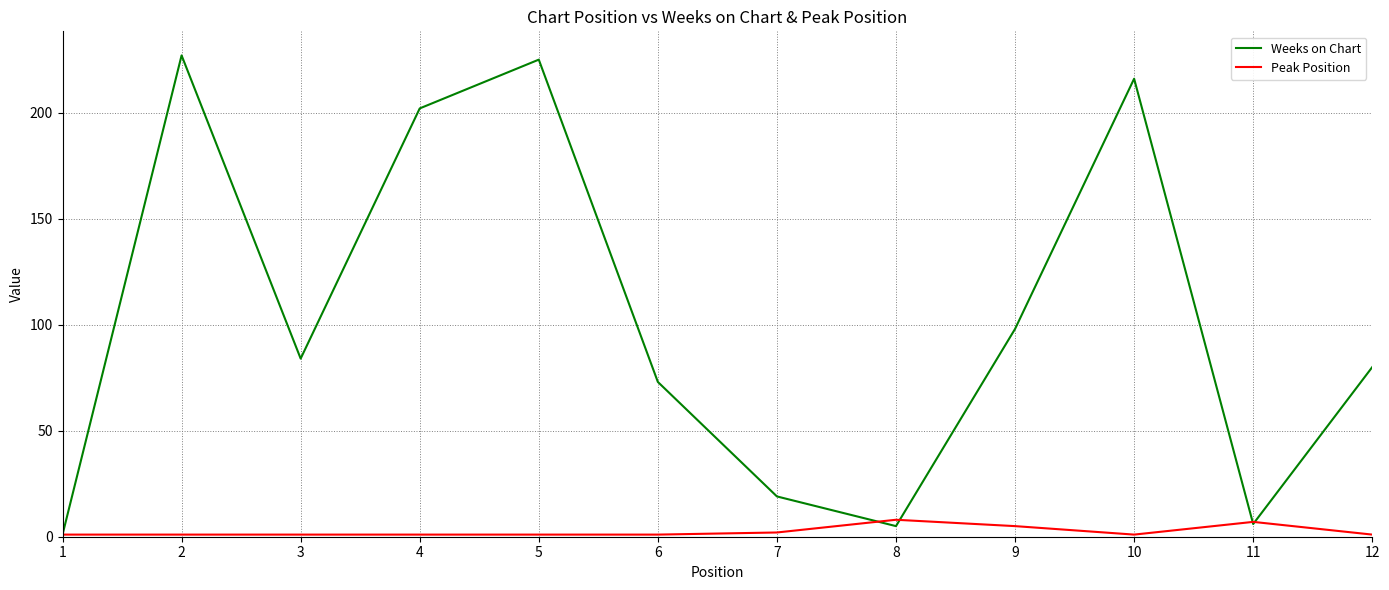

Which series has the largest range (max minus min)?

Weeks on Chart